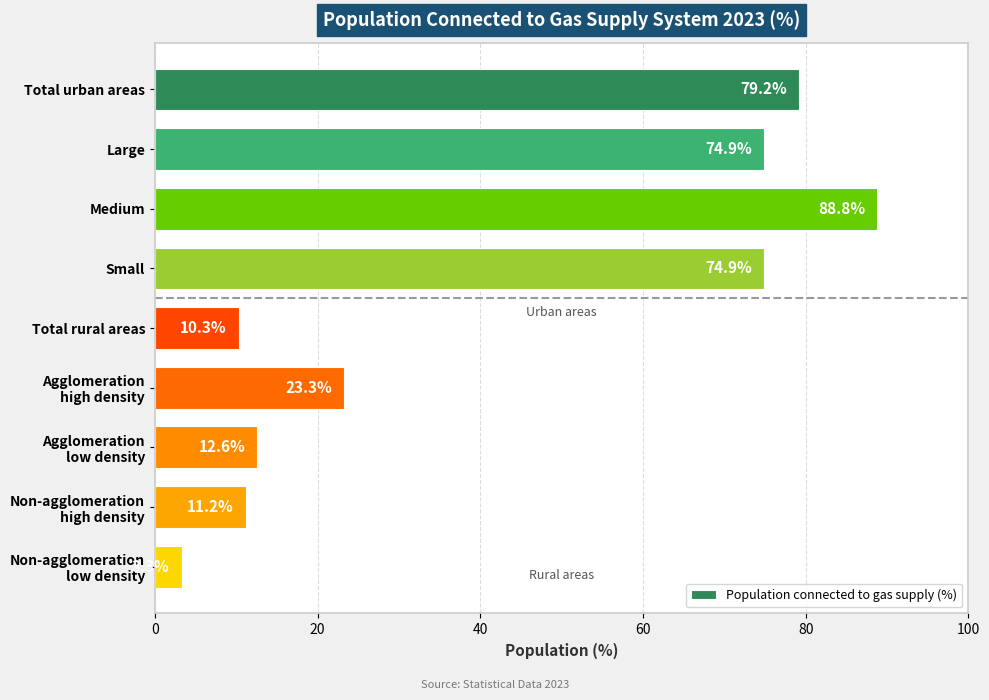

What is the difference between the maximum and minimum values?

85.5